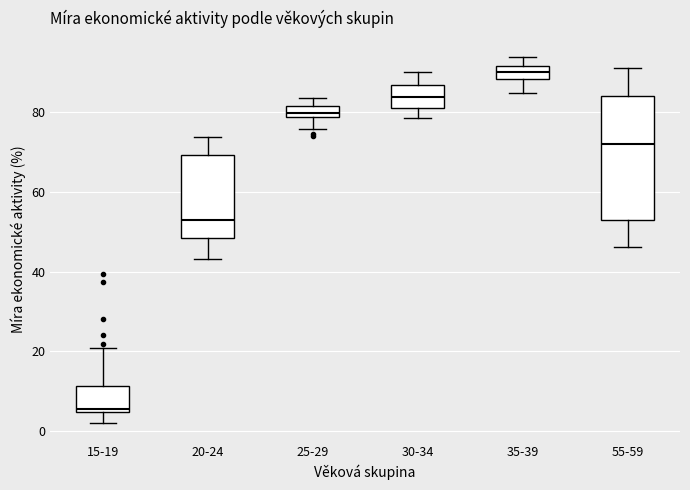

Where does the median line of the box for 35-39 sit on the y-axis? The values are not printed on the chart, so give them approximately, as read against the axis.

90